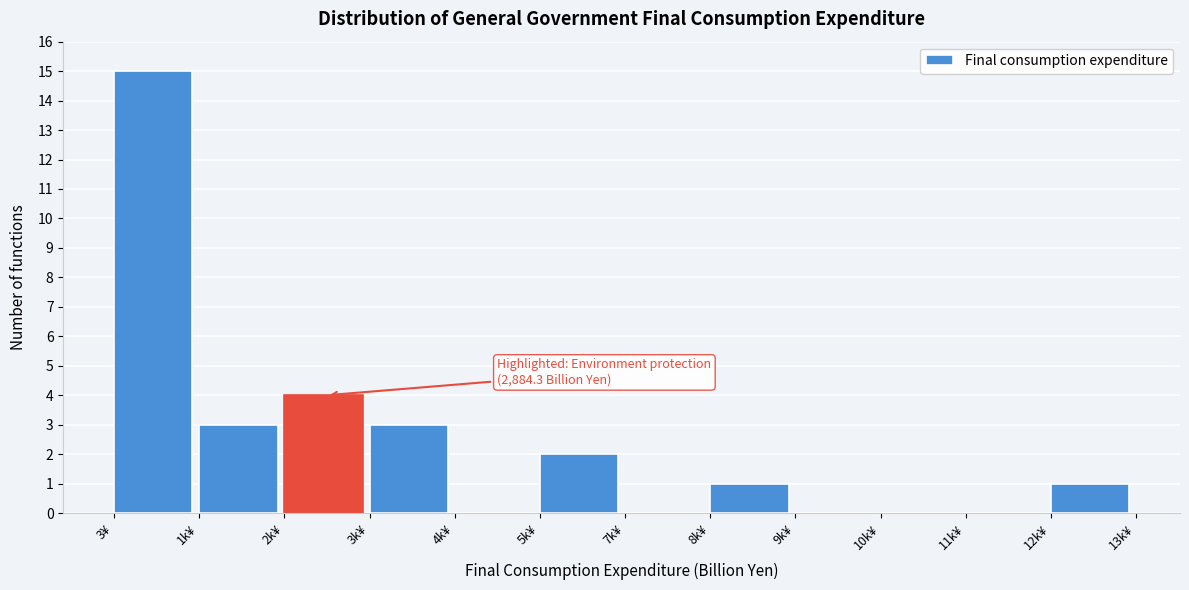

Reading left to right, list all the values displayed in this chart.

3¥=15	1k¥=3	2k¥=4	3k¥=3	4k¥=0	5k¥=2	7k¥=0	8k¥=1	9k¥=0	10k¥=0	11k¥=0	12k¥=1